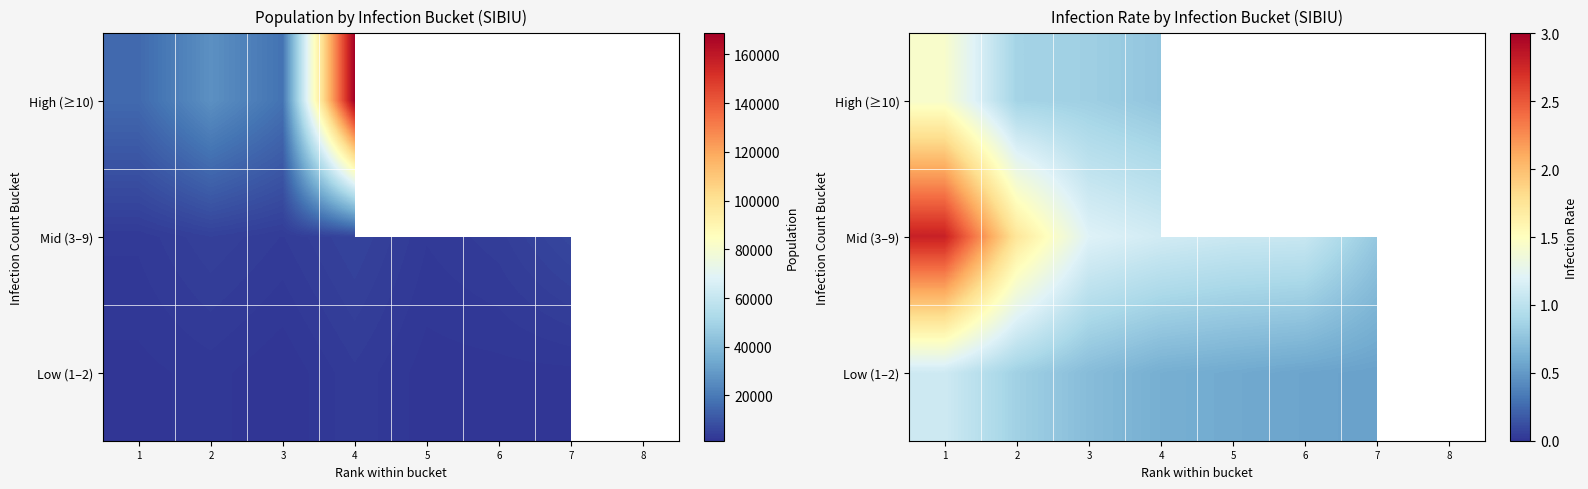

How many values in the Low (1–2) series exceed 0?

7